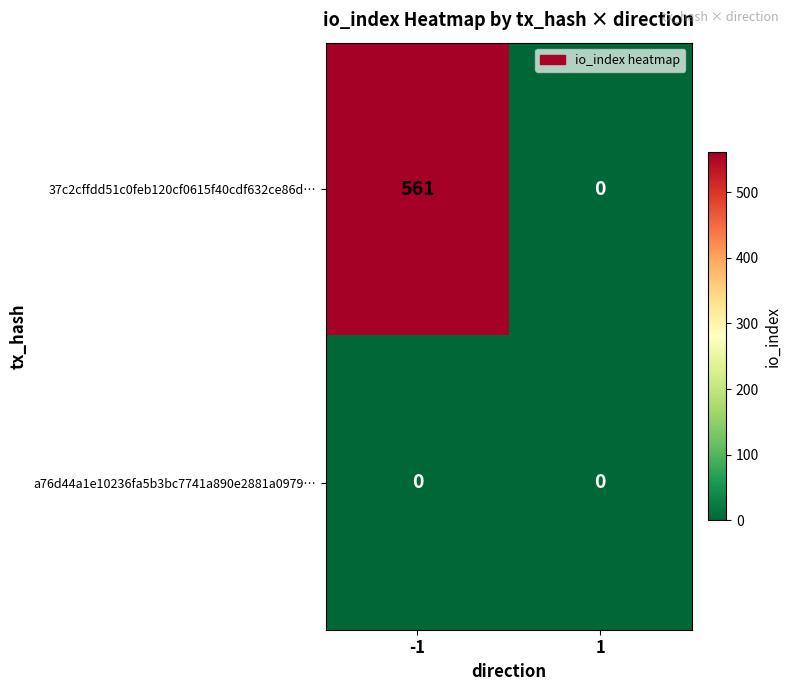

The value of 37c2cffdd51c0feb120cf0615f40cdf632ce86d… at -1 is 927. True or false?

False